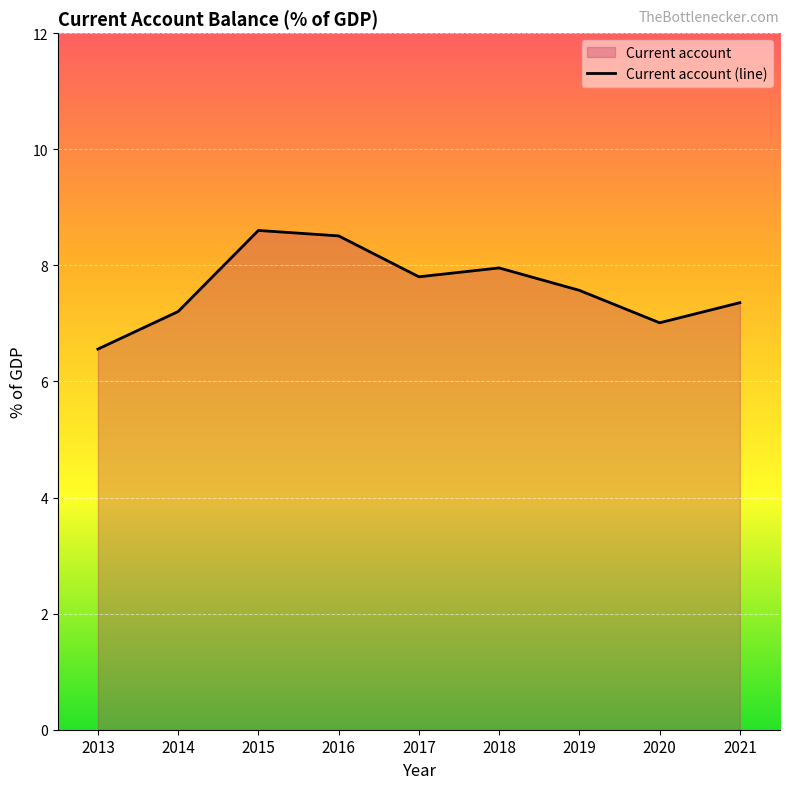

How many lines are shown in the chart?

1